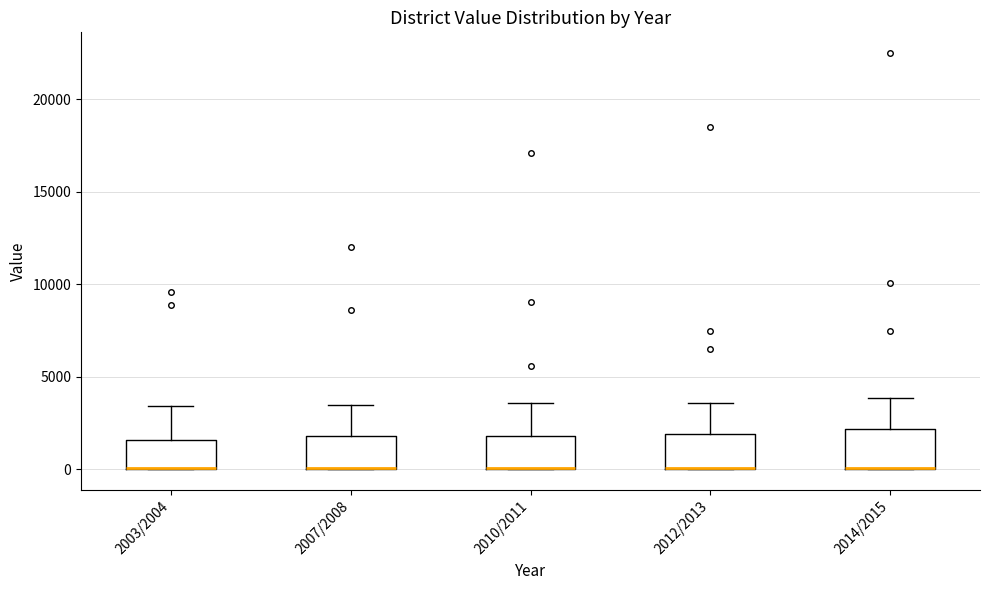

Where does the upper whisker of the box for 2012/2013 end on the y-axis? The values are not printed on the chart, so give them approximately, as read against the axis.

3500